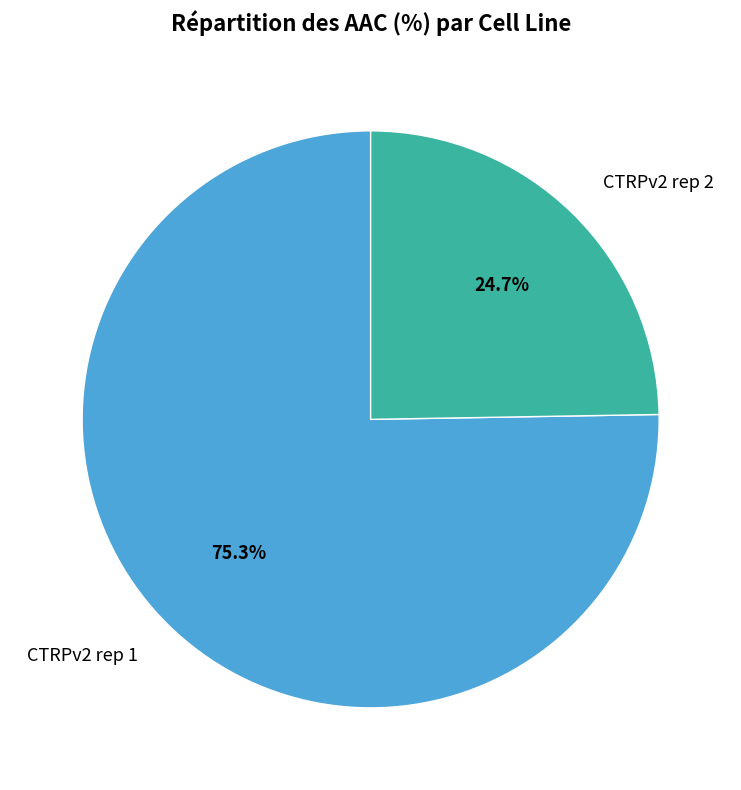

Does CTRPv2 rep 2 represent more than half of the total?

No